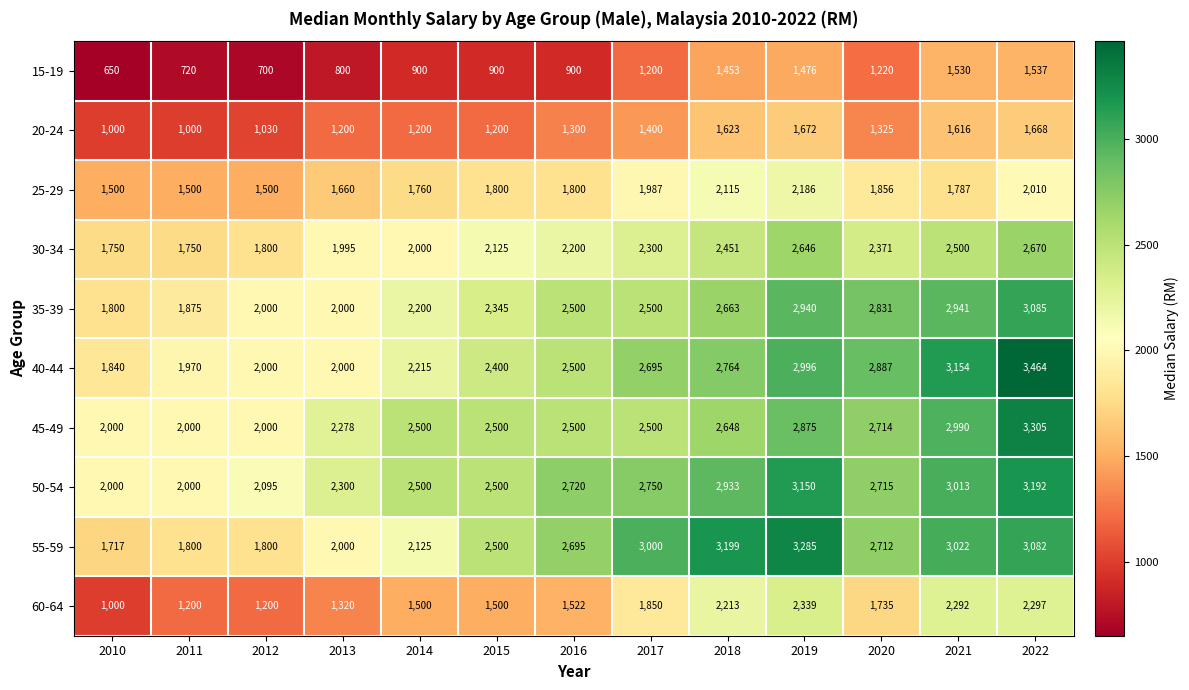

How many categories are shown in the chart?

13